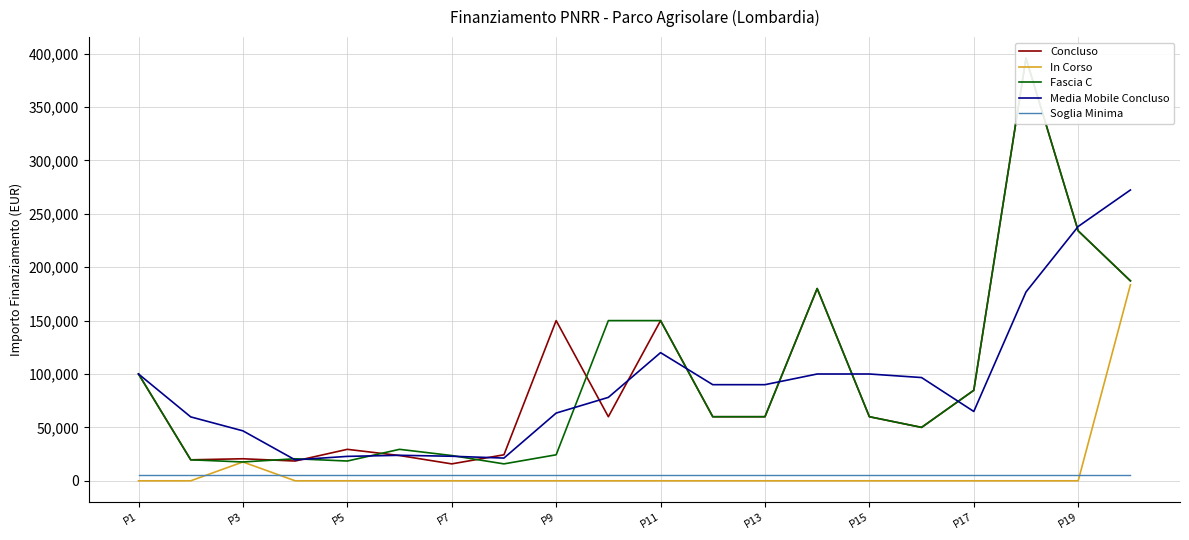

True or false: In Corso and Media Mobile Concluso intersect in this chart.

False